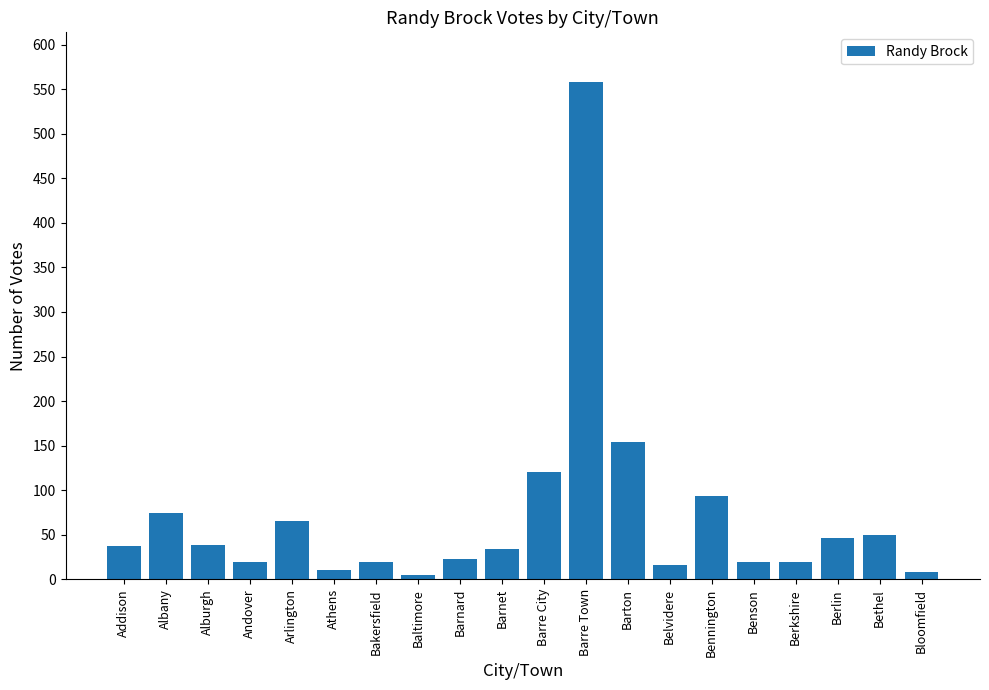

The value at Addison is 58. True or false?

False